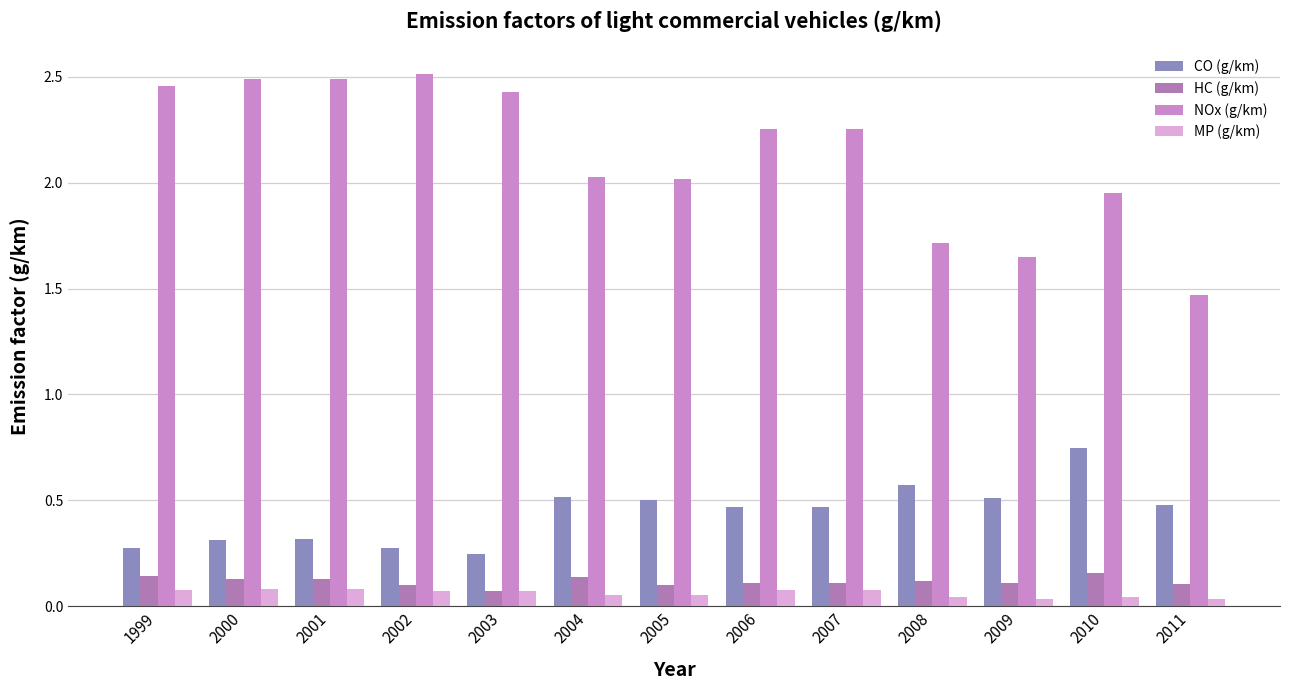

Which series has the largest total across all categories?

NOx (g/km)